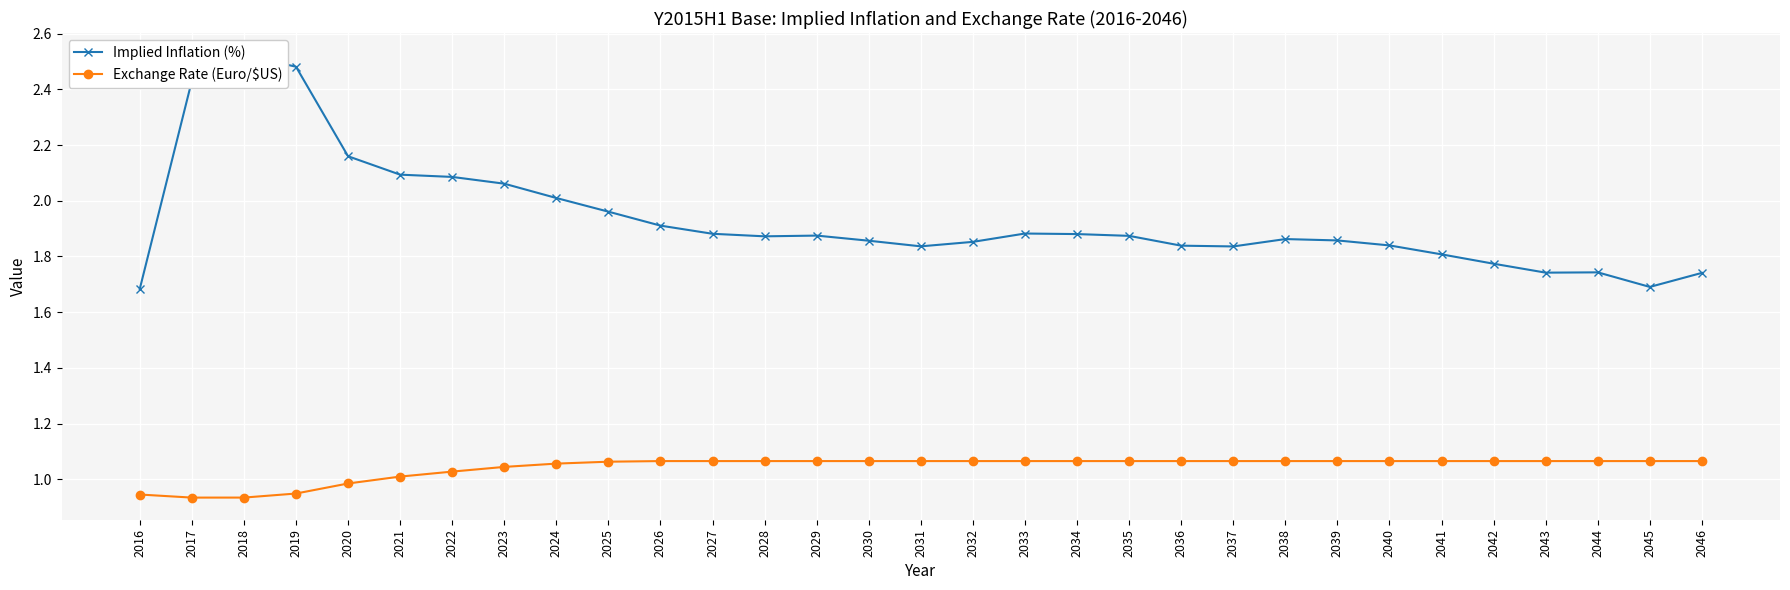

What is the sum of the Implied Inflation (%) values at 2033 and 2037?

3.7